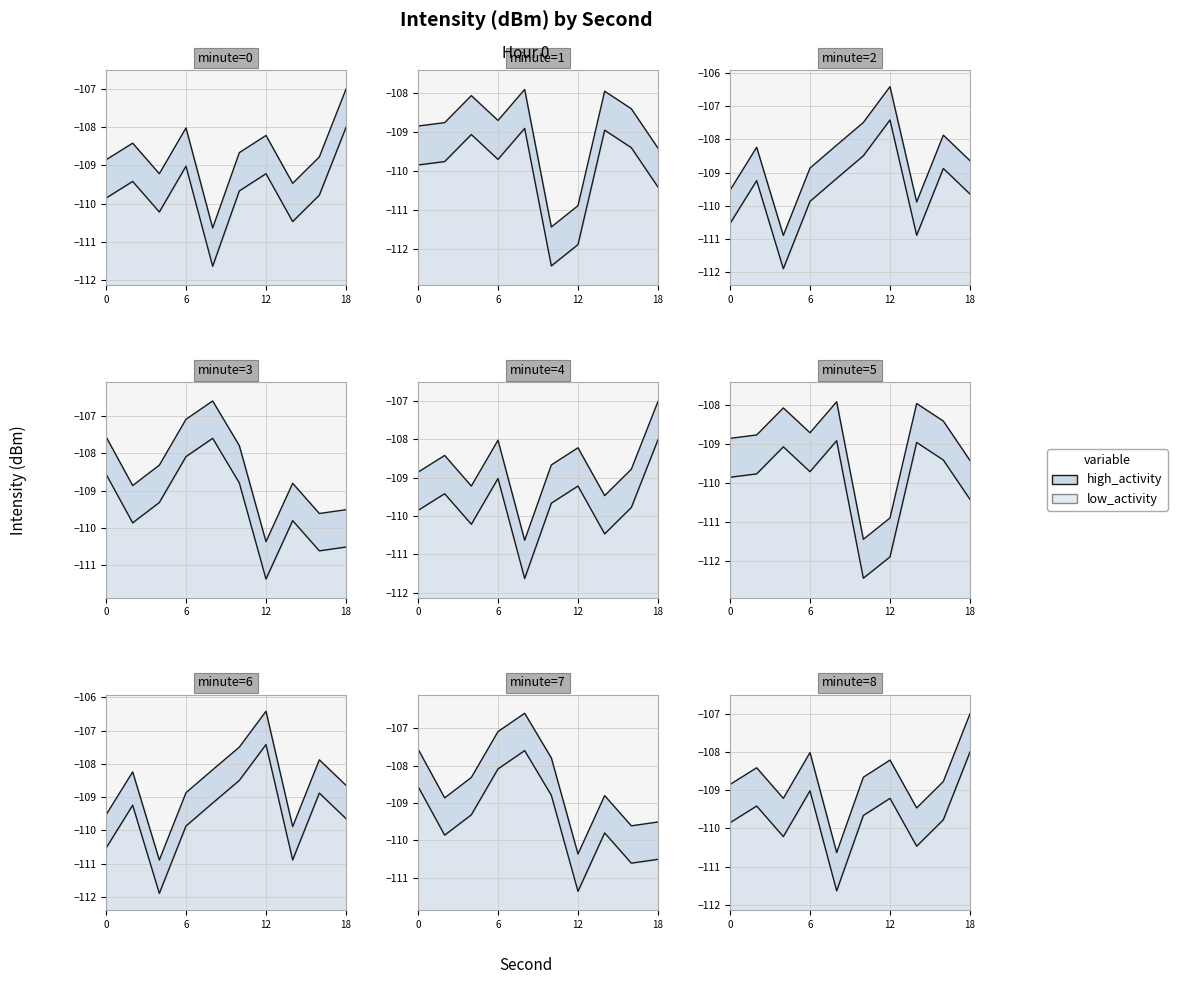

What is the average value of the low_activity series?

-109.9